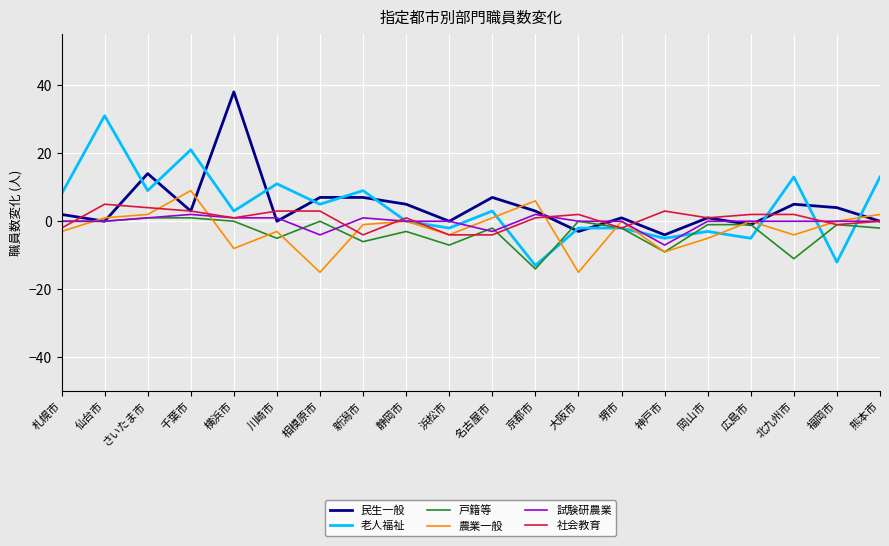

Is it true that 老人福祉 equals 3 at 新潟市?

False